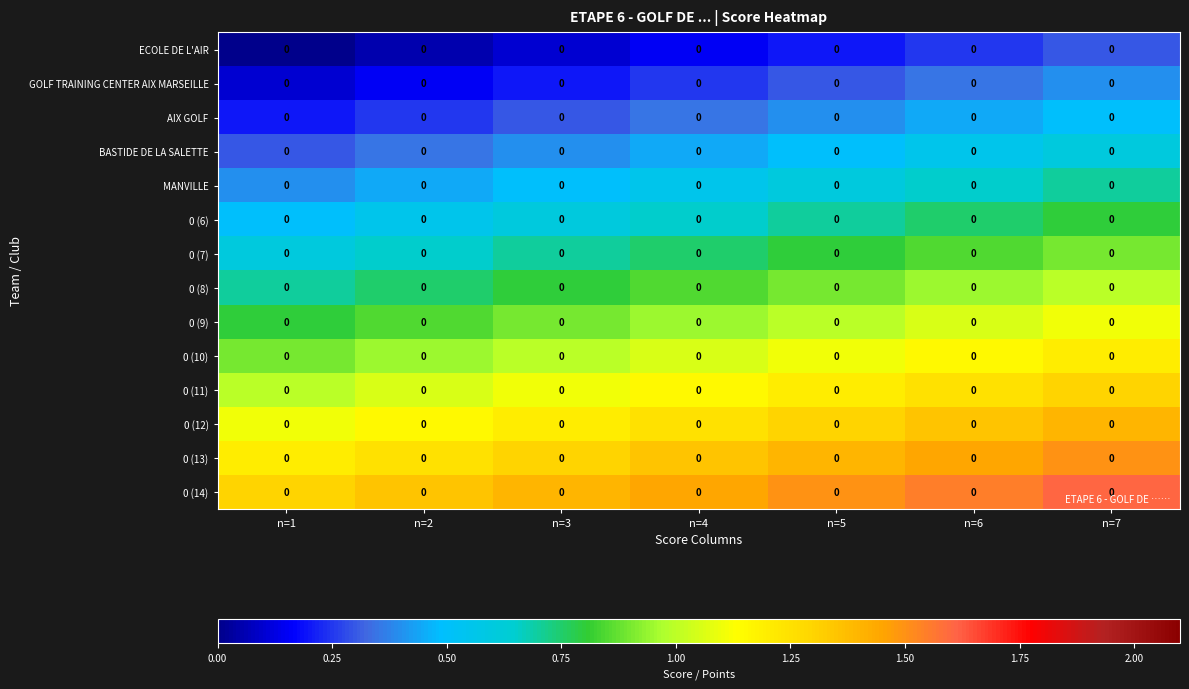

How many distinct data groups are displayed?

14